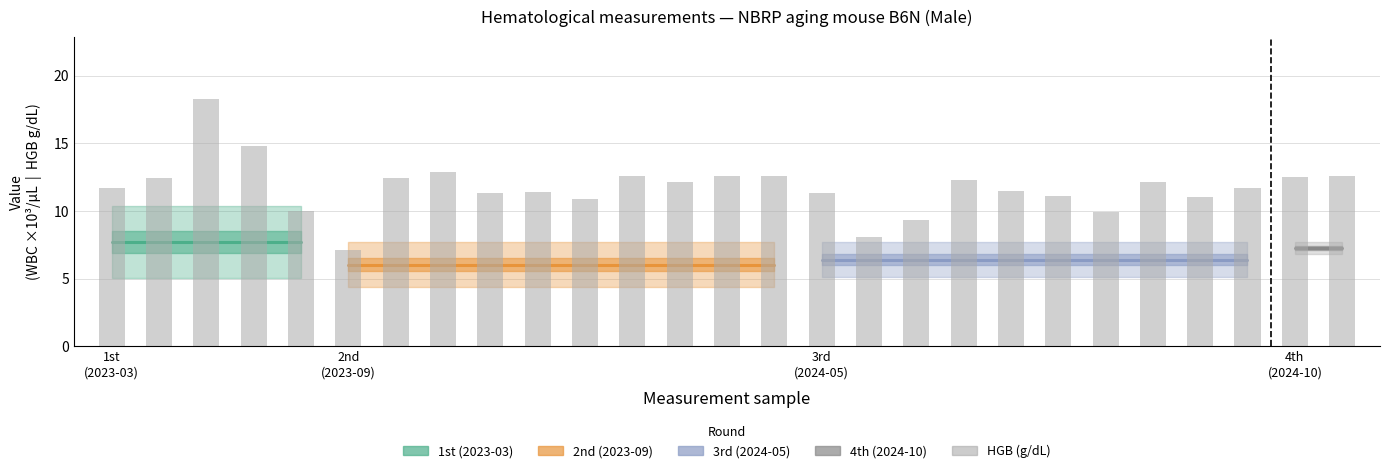

Which category has the lowest value across all series?

13